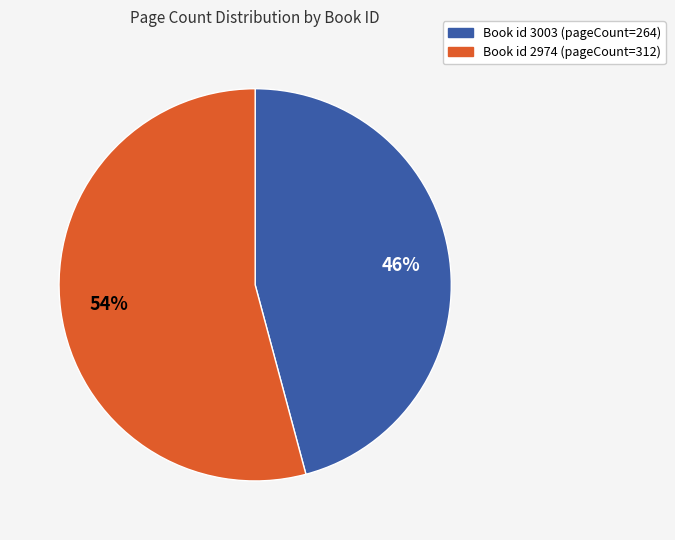

Is there any slice that represents more than half of the pie?

Yes